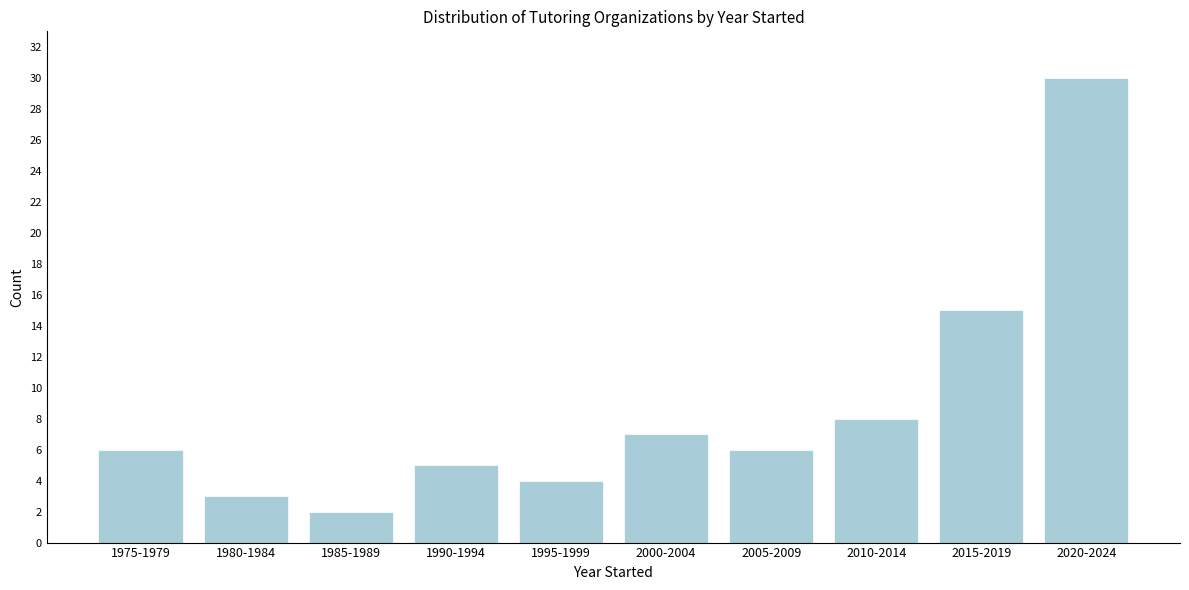

Reading left to right, what are all the values shown in this chart?

1975-1979=6	1980-1984=3	1985-1989=2	1990-1994=5	1995-1999=4	2000-2004=7	2005-2009=6	2010-2014=8	2015-2019=15	2020-2024=30